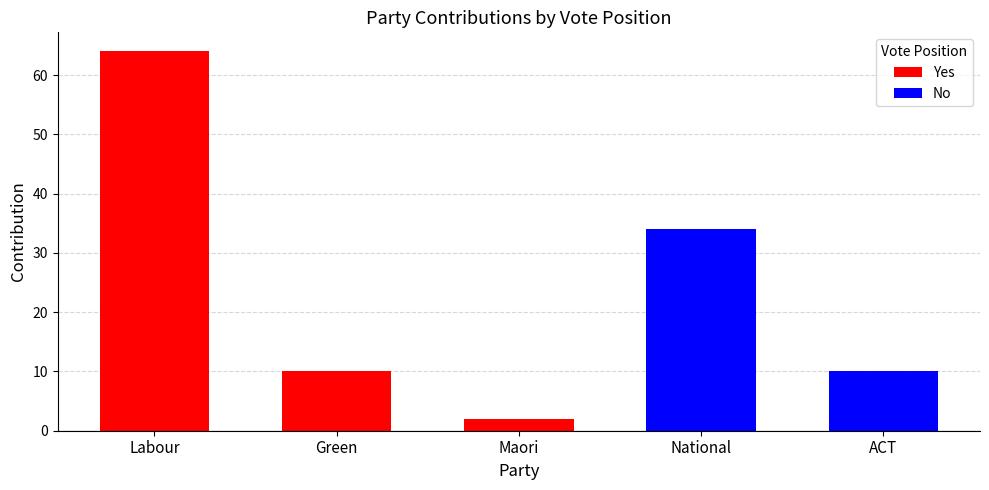

At Maori, list the series in order from largest to smallest.

Yes, No